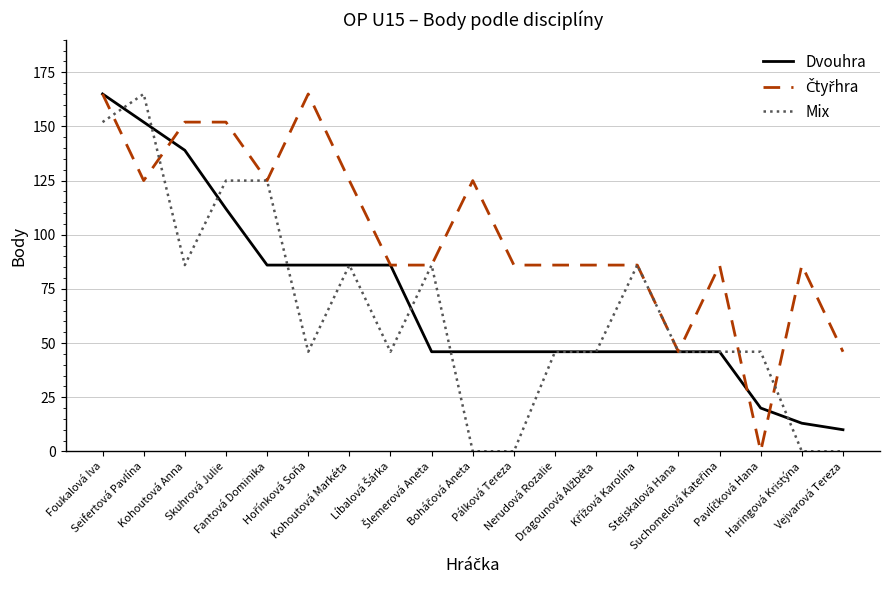

What is the greatest value displayed?

165